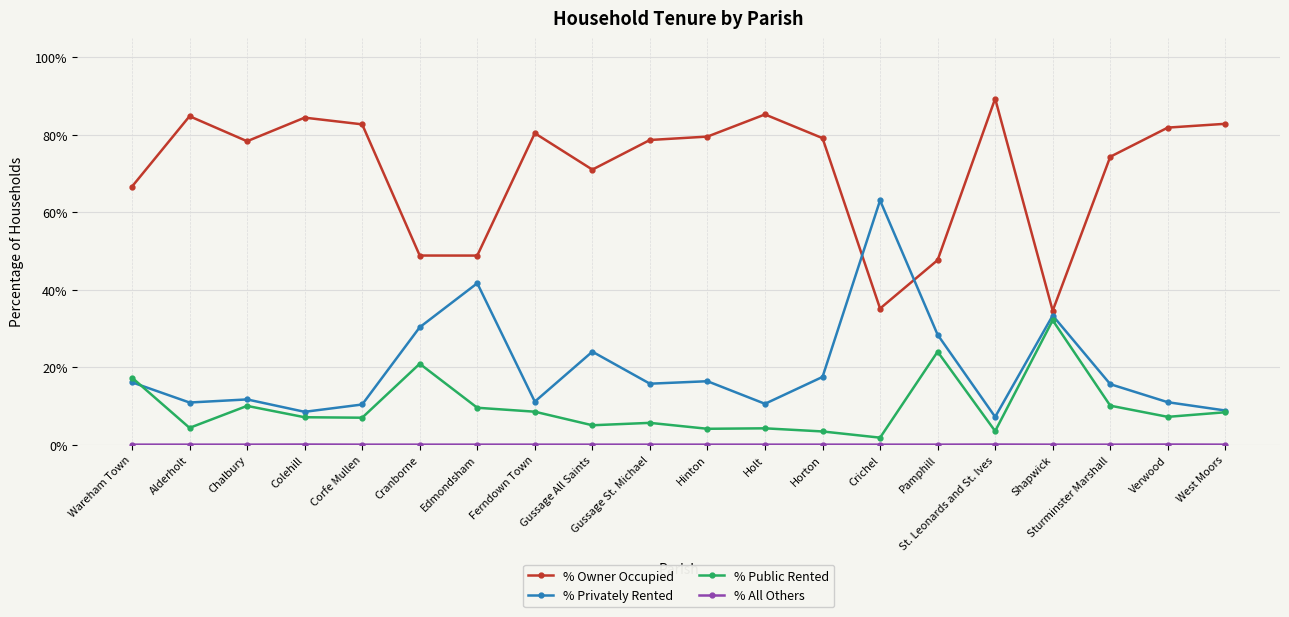

What is the average value of the % Privately Rented series?

19.6